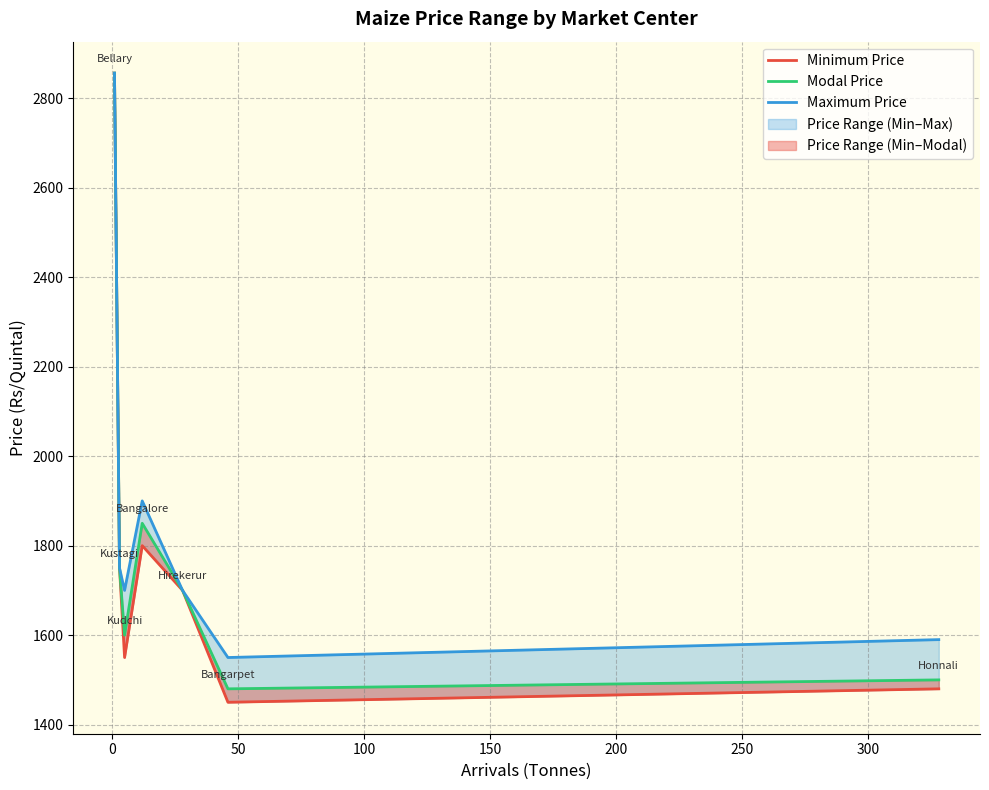

The value of Modal Price at 0 is 1750. True or false?

True